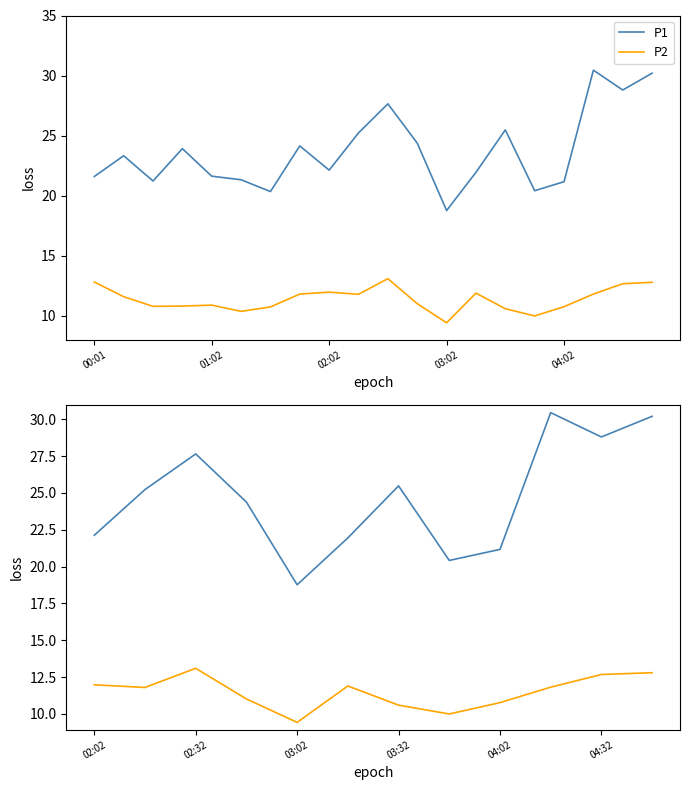

What is the average value of the P2 series?

11.5